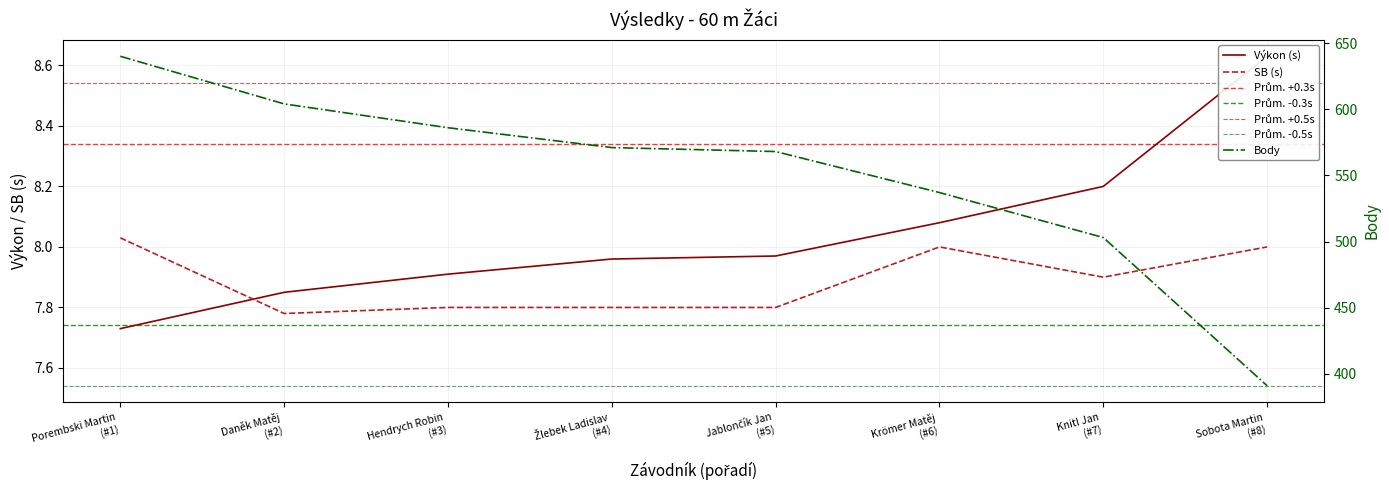

What is the lowest value of the SB series?

7.8